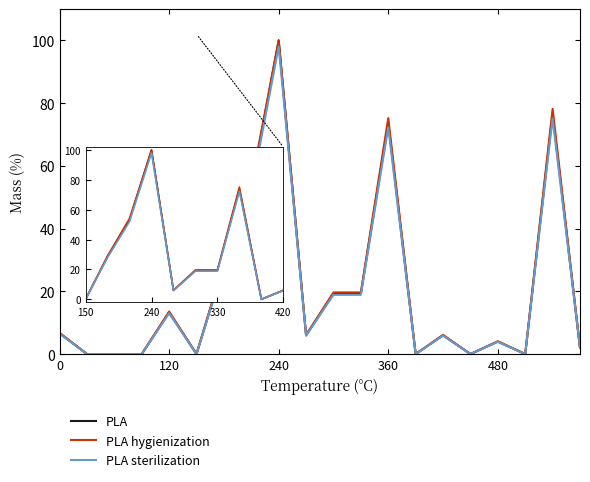

What is the greatest value displayed?

100.0